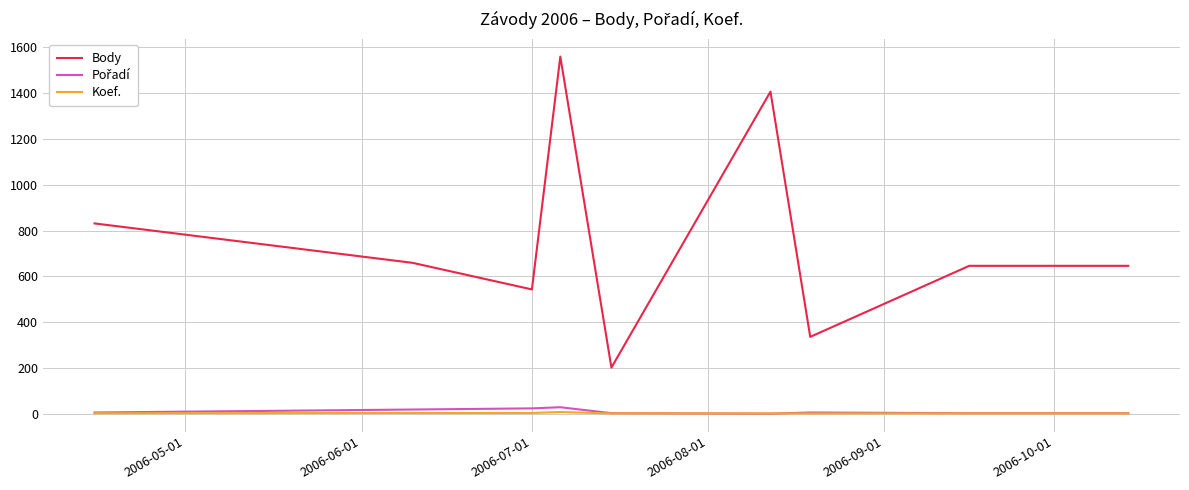

Which series has the largest range (max minus min)?

Body